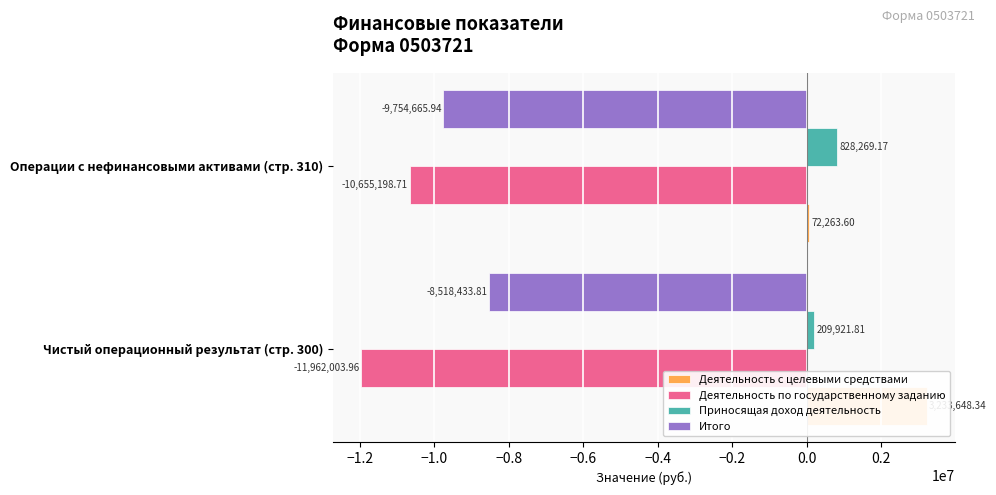

What is the average value of the Приносящая доход деятельность series?

519095.5